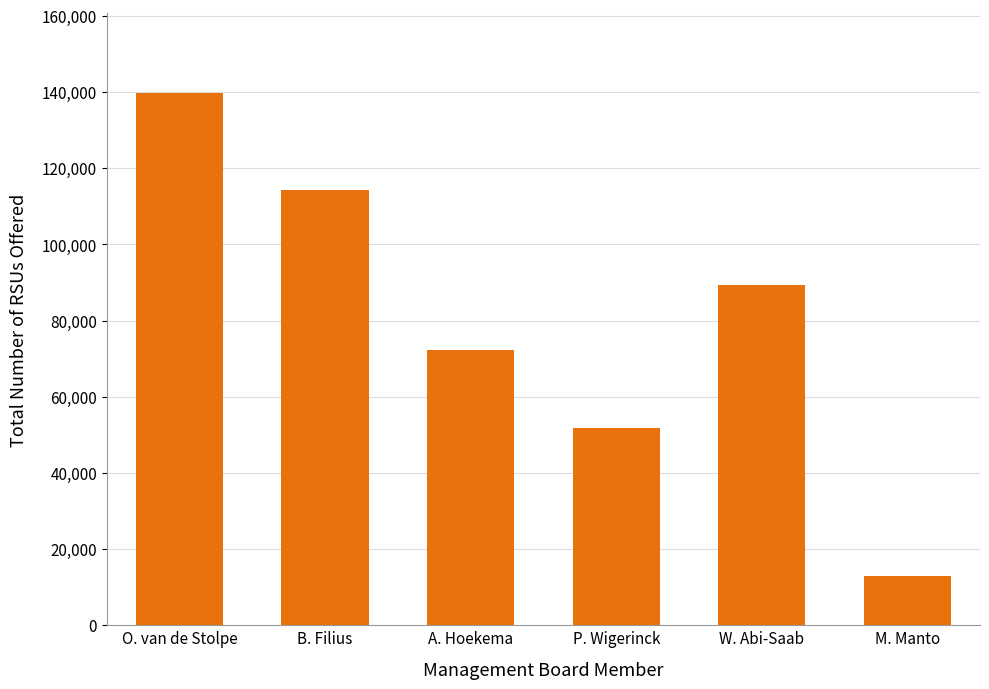

List the labels in order of value, largest first.

O. van de Stolpe, B. Filius, W. Abi-Saab, A. Hoekema, P. Wigerinck, M. Manto